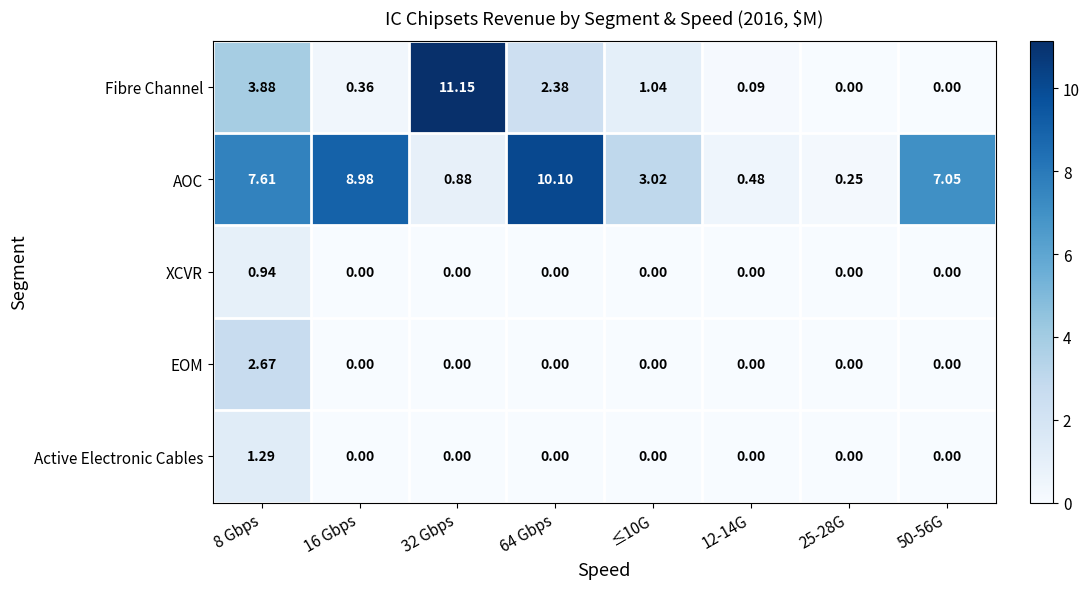

Which series has the widest spread of values?

Fibre Channel